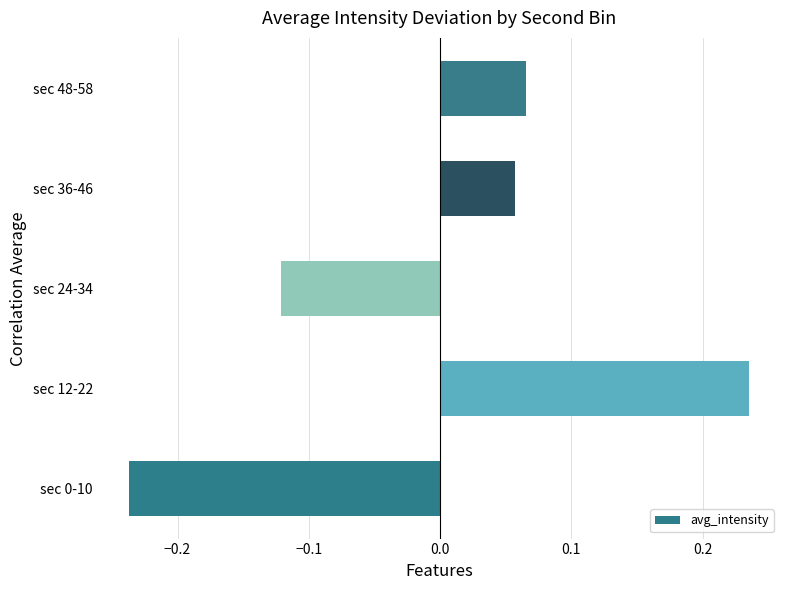

Rank the categories by value from highest to lowest.

sec 12-22, sec 48-58, sec 36-46, sec 24-34, sec 0-10